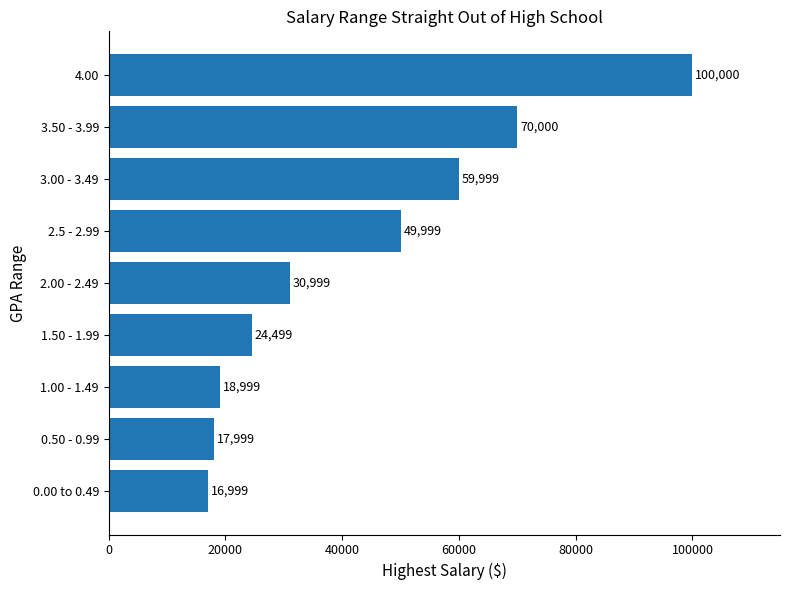

How many values are below 30999?

4